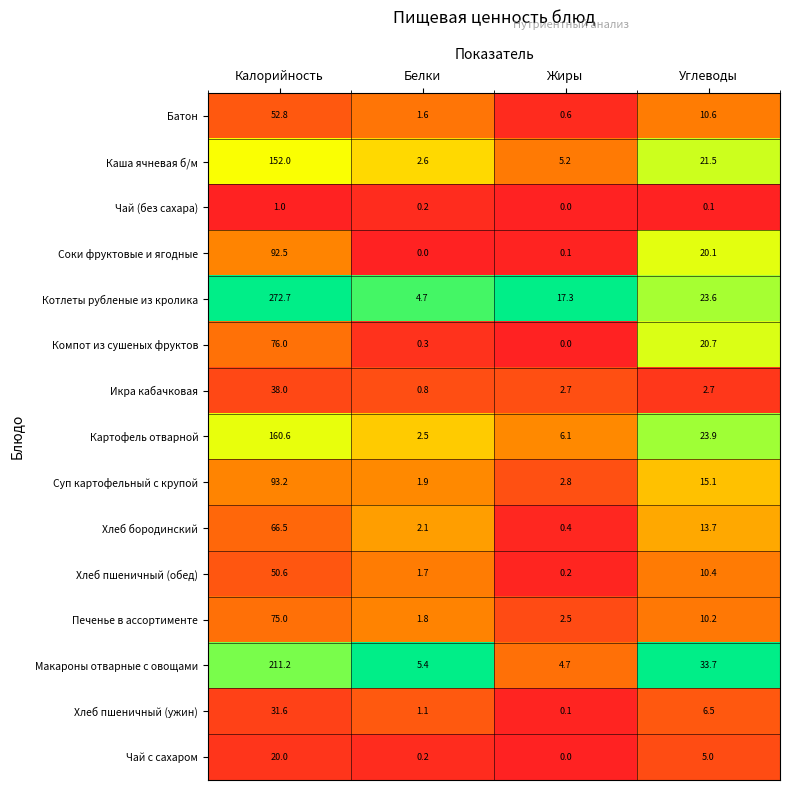

What is the difference between the highest and lowest values at Белки?

5.4